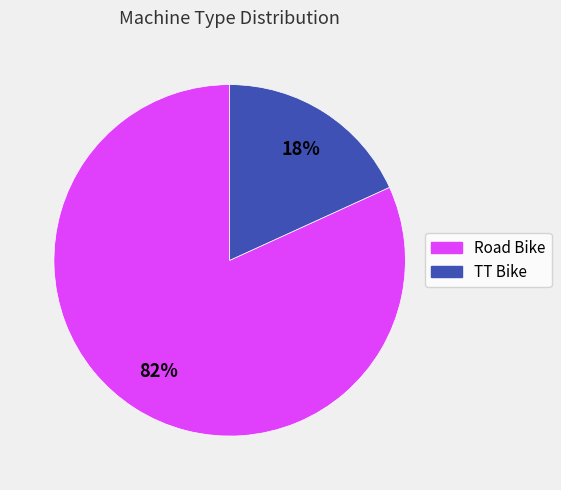

Does TT Bike account for over 50% of the chart?

No